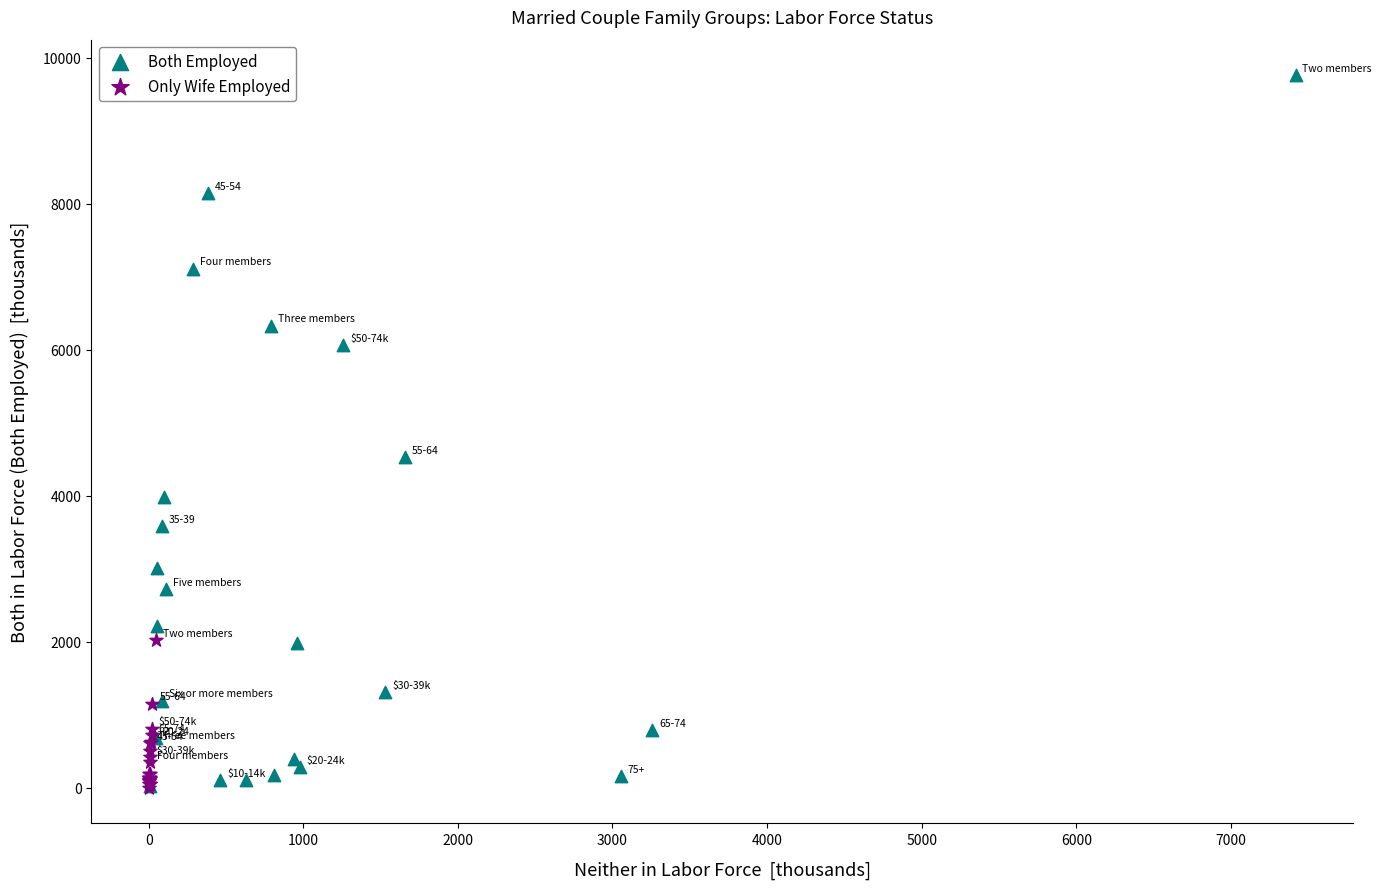

Which series has the widest spread of Y values?

Both Employed